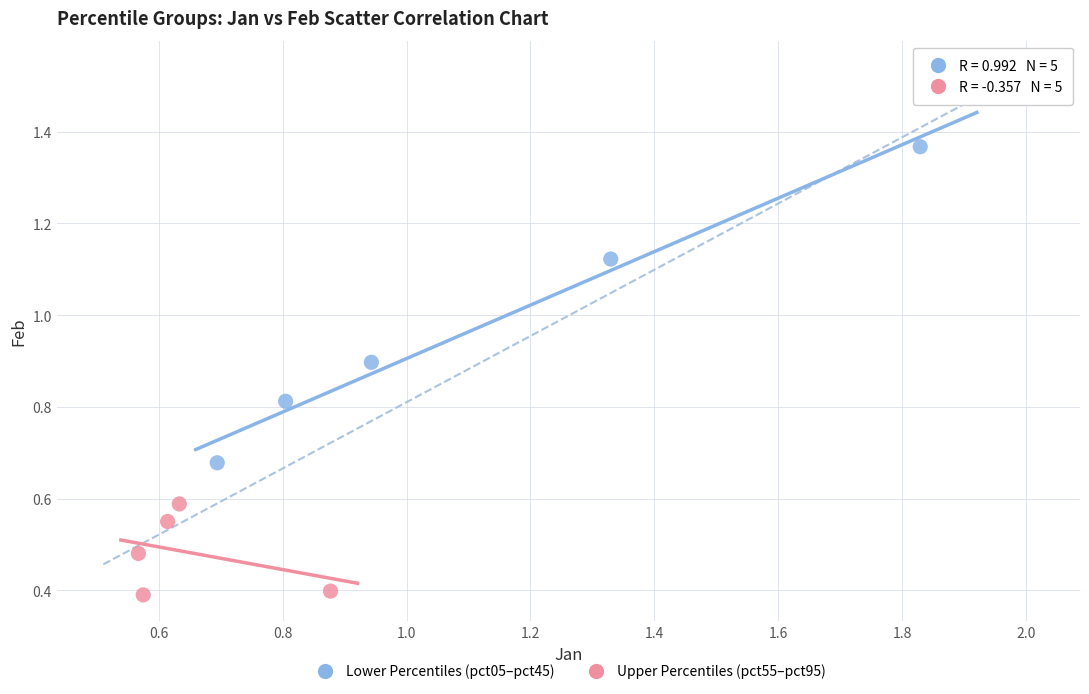

Which series contains the lowest Y value?

Upper Percentiles (pct55–pct95)